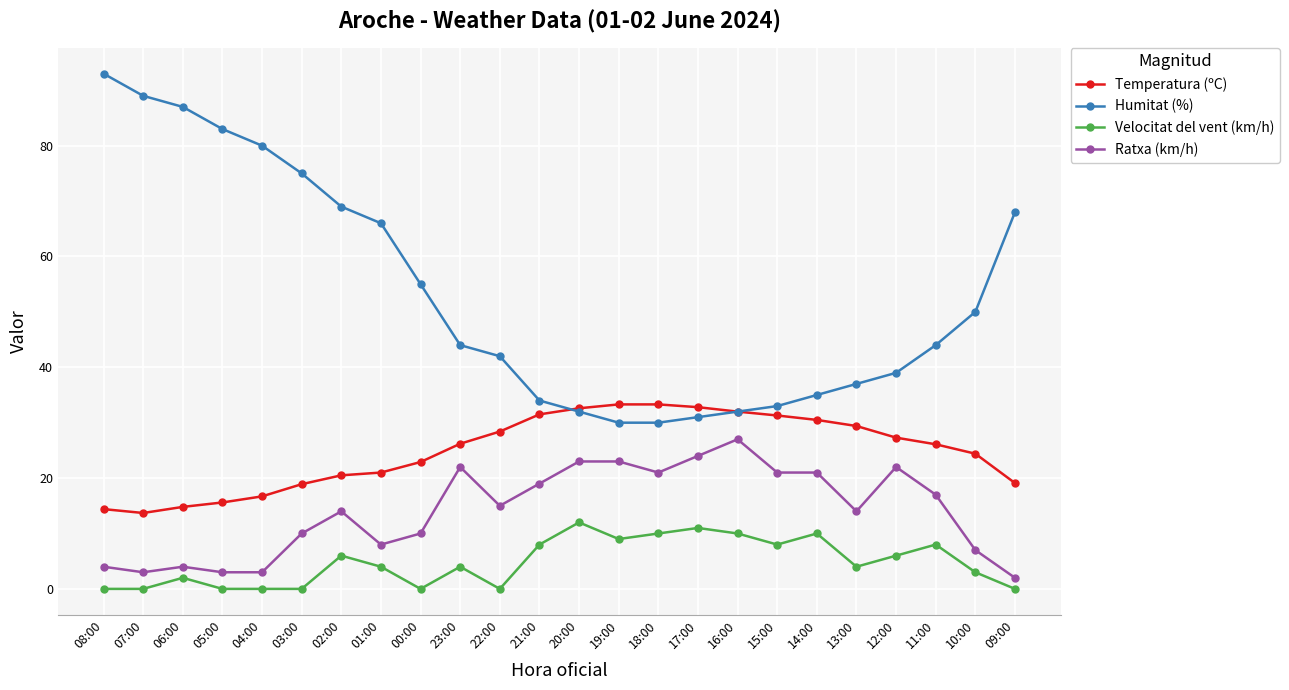

How many lines are shown in the chart?

4